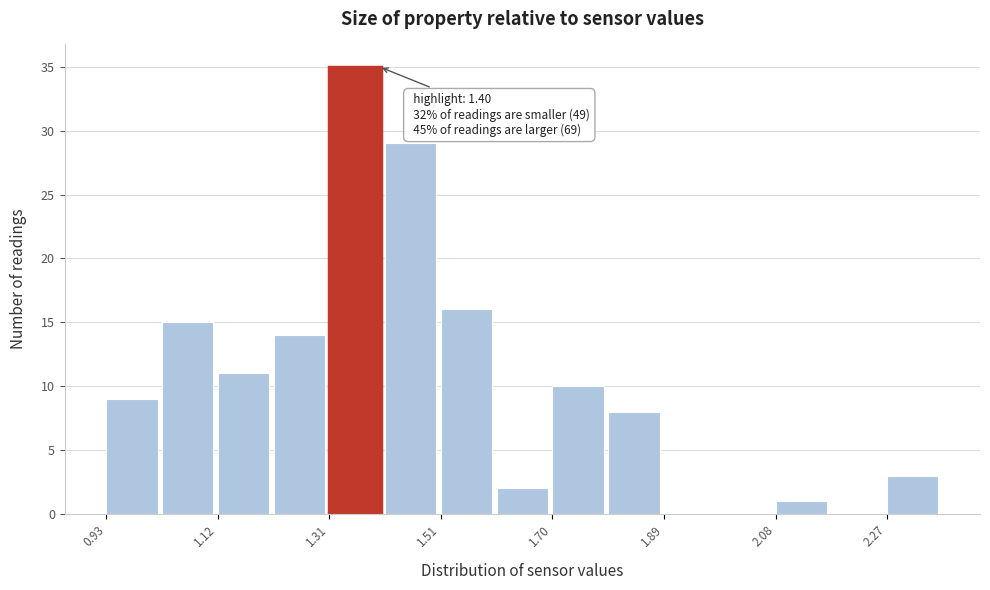

Over which range of the x-axis is the bar tallest?

1.314 to 1.410